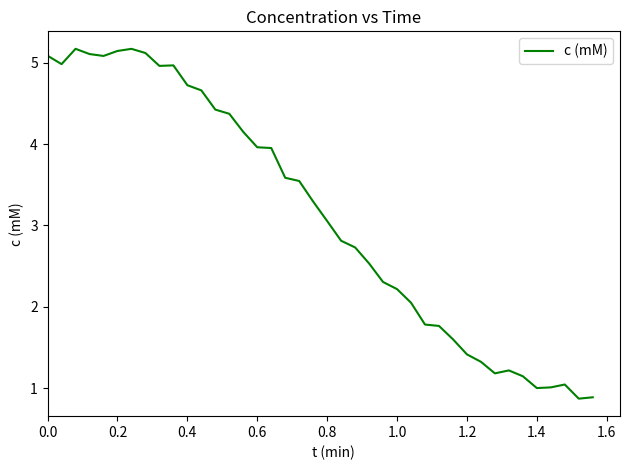

What is the difference between the maximum and minimum values?

4.3